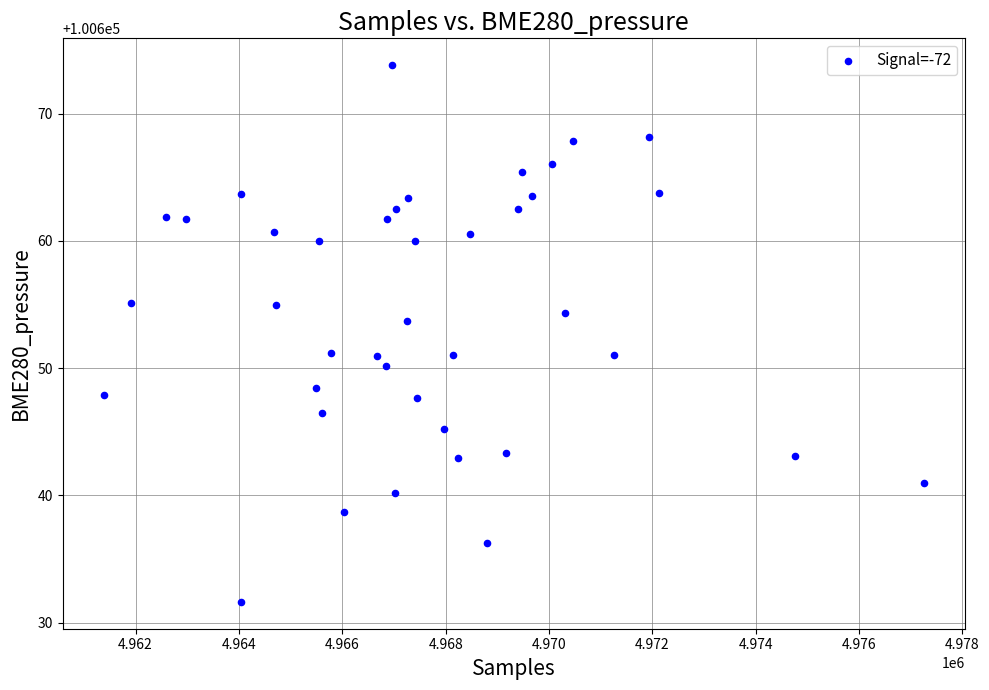

What is the range of Y values (max minus min)?

42.2